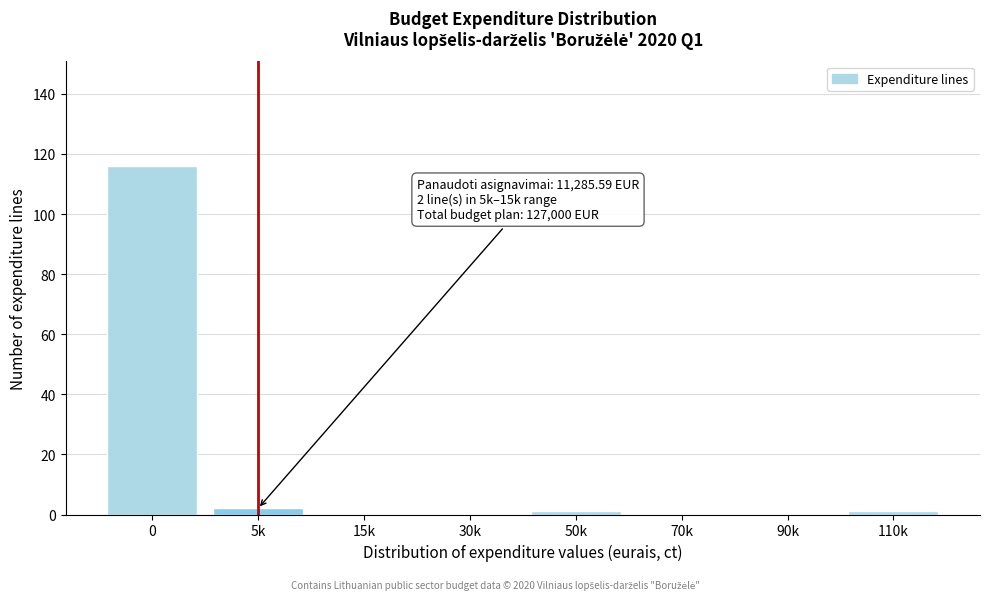

Reading right to left, list all the values displayed in this chart.

110k=1	90k=0	70k=0	50k=1	30k=0	15k=0	5k=2	0=116